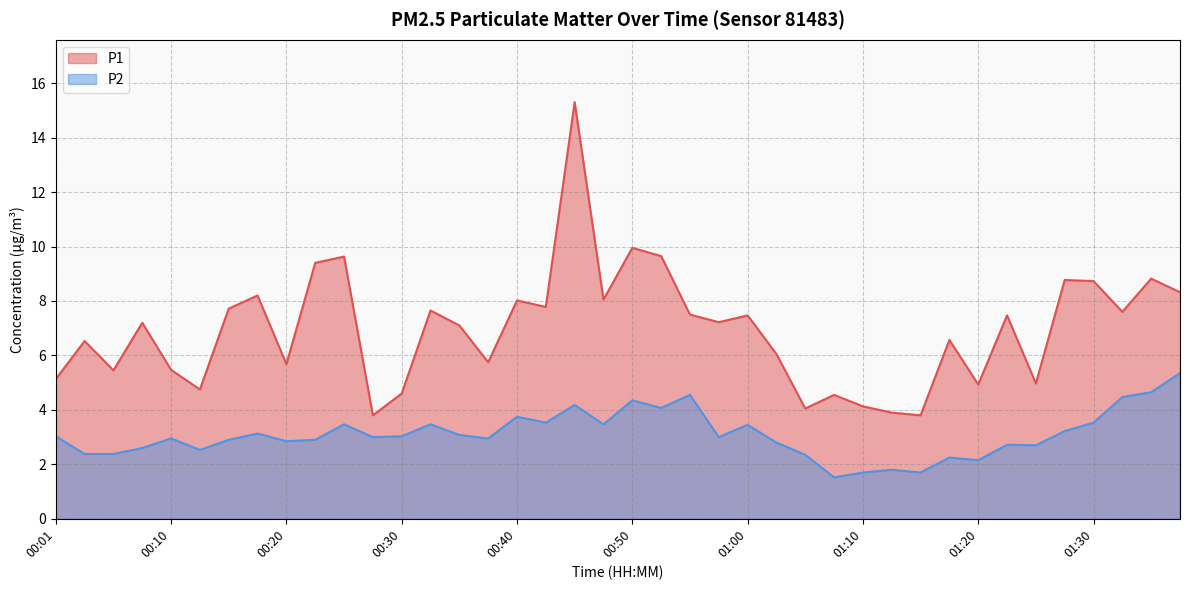

Which category has the lowest value in the P2 series?

01:07